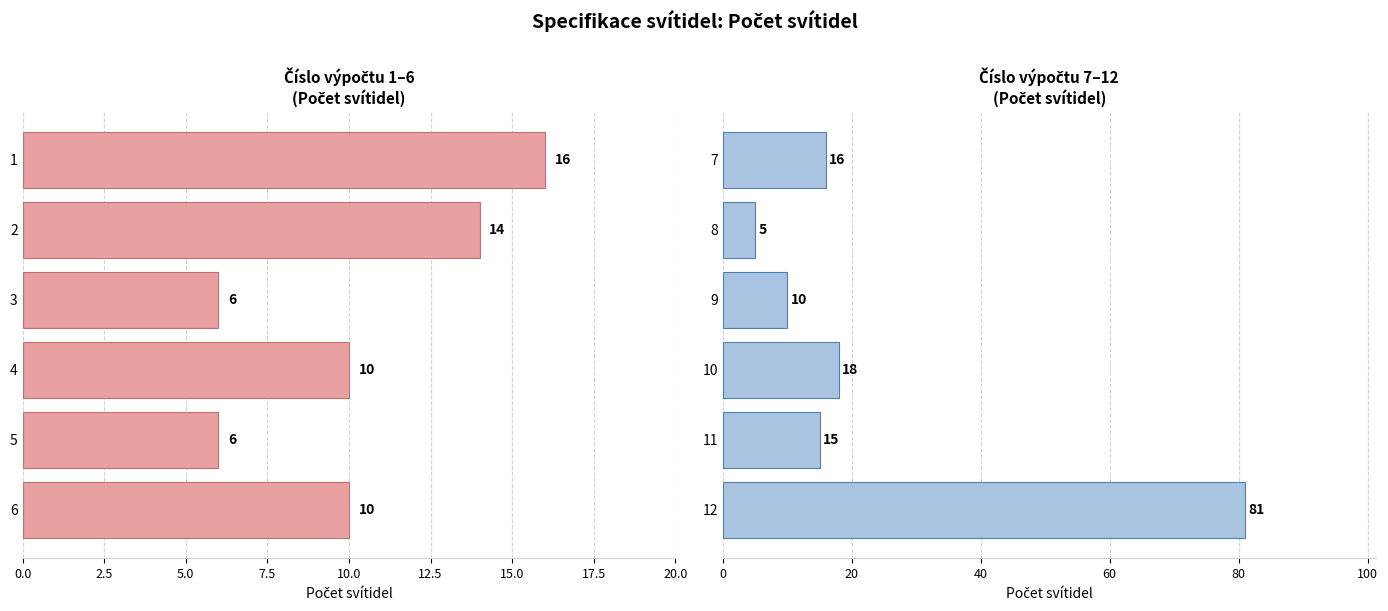

The value at 11 is 5. True or false?

False